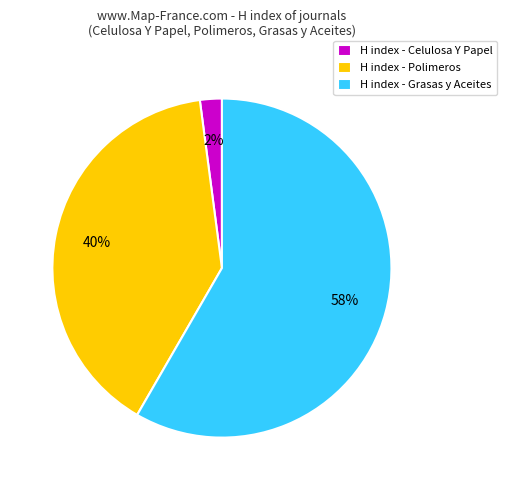

To the nearest percent, what portion does H index - Grasas y Aceites represent?

58%